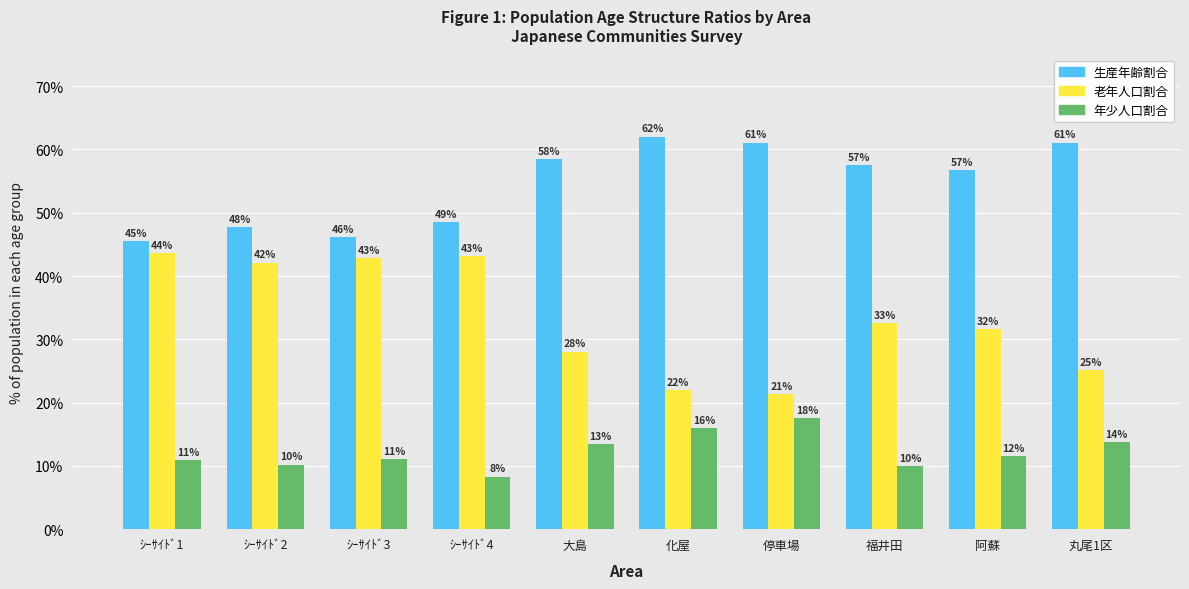

Read the 生産年齢割合 value at 化屋.

0.6